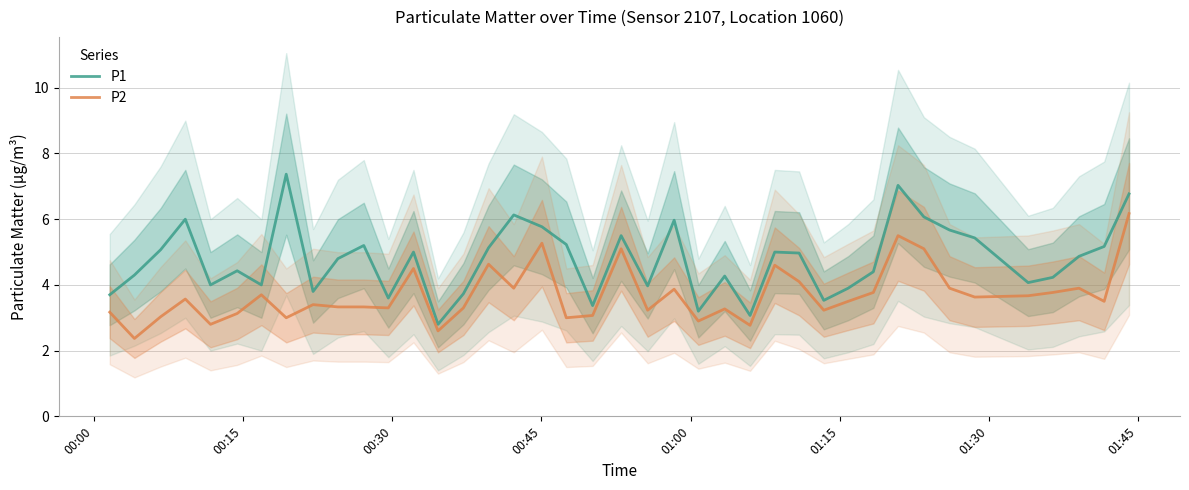

Does the chart have visible grid lines?

Yes